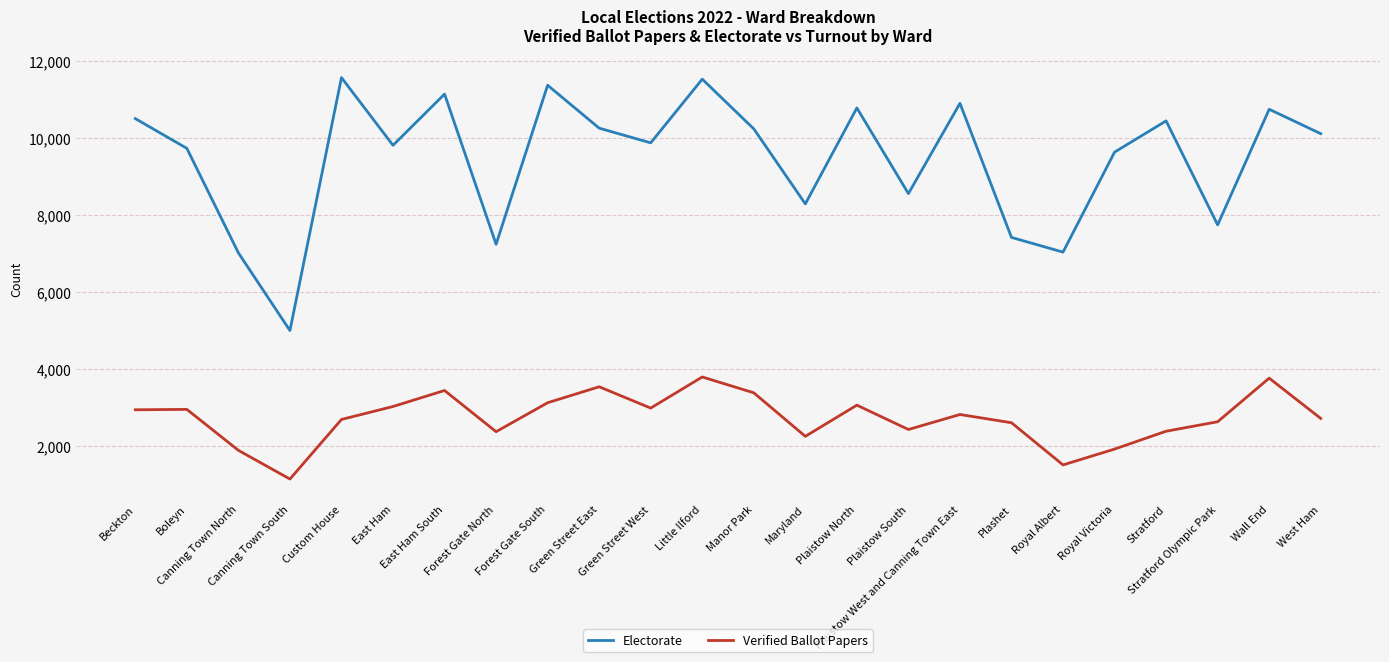

What is the minimum value for Verified Ballot Papers?

1142